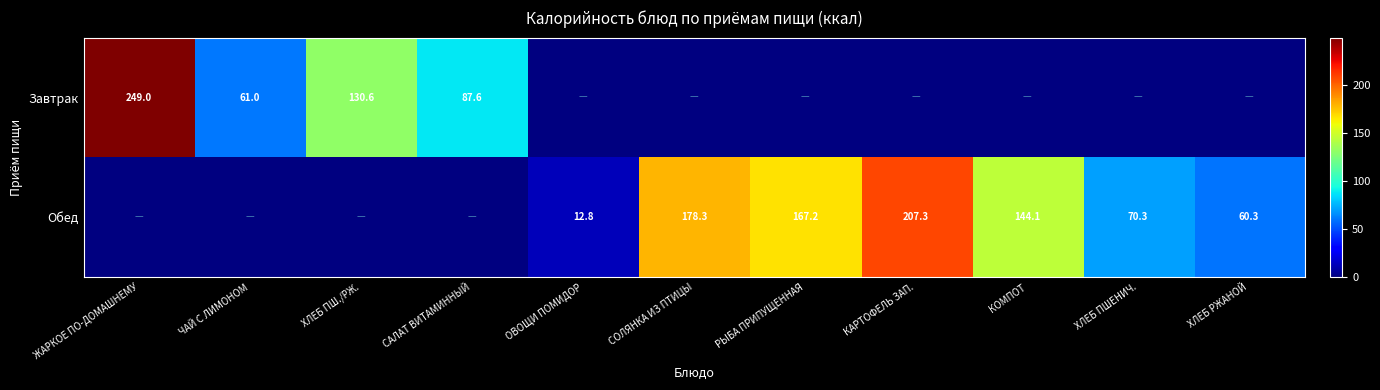

True or false: Обед has a value of 64.5 at КОМПОТ.

False